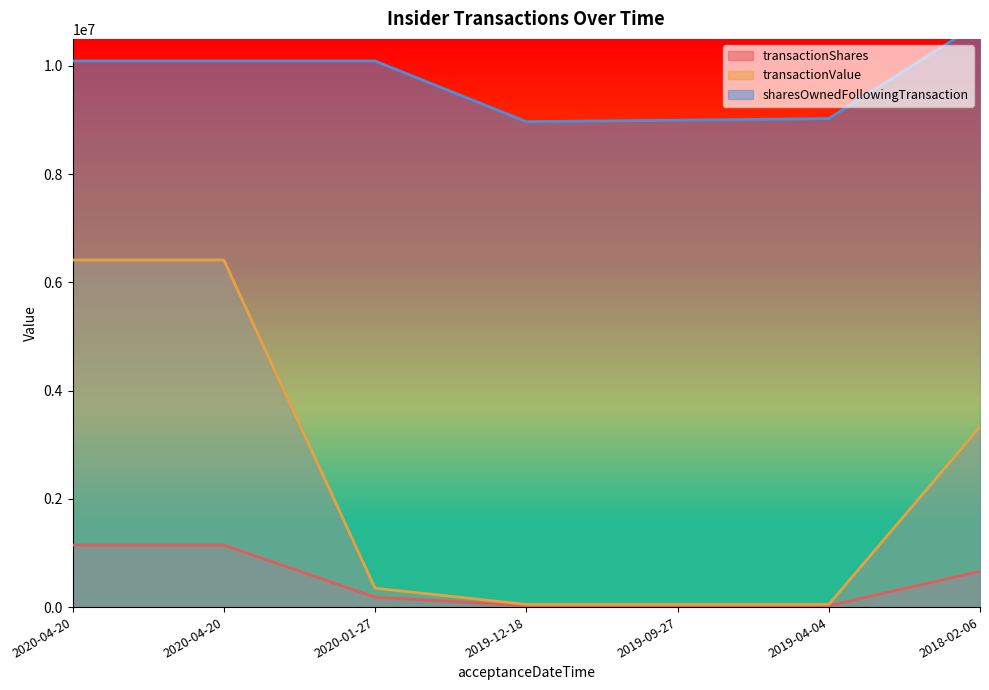

What value does the transactionShares series have at 2019-04-04?

26250.0